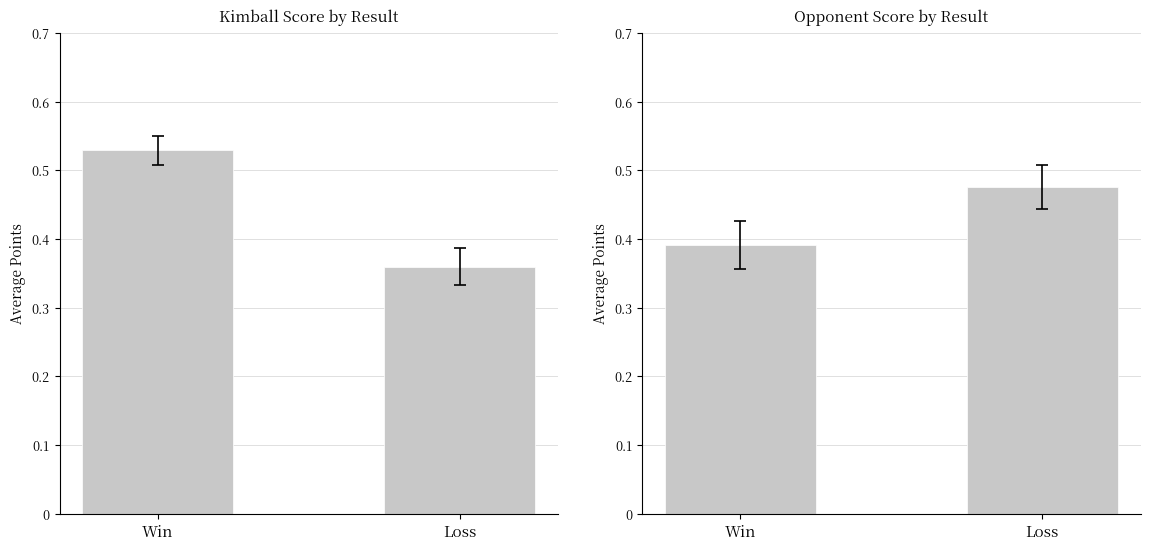

What position from the right is Win?

2